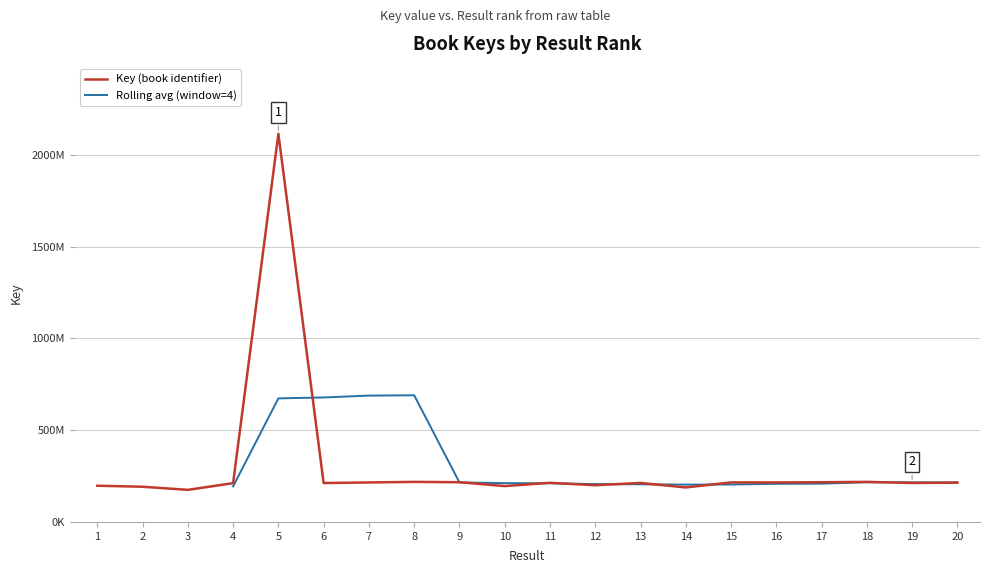

Where is the data nearest to the value 1144988153?

18